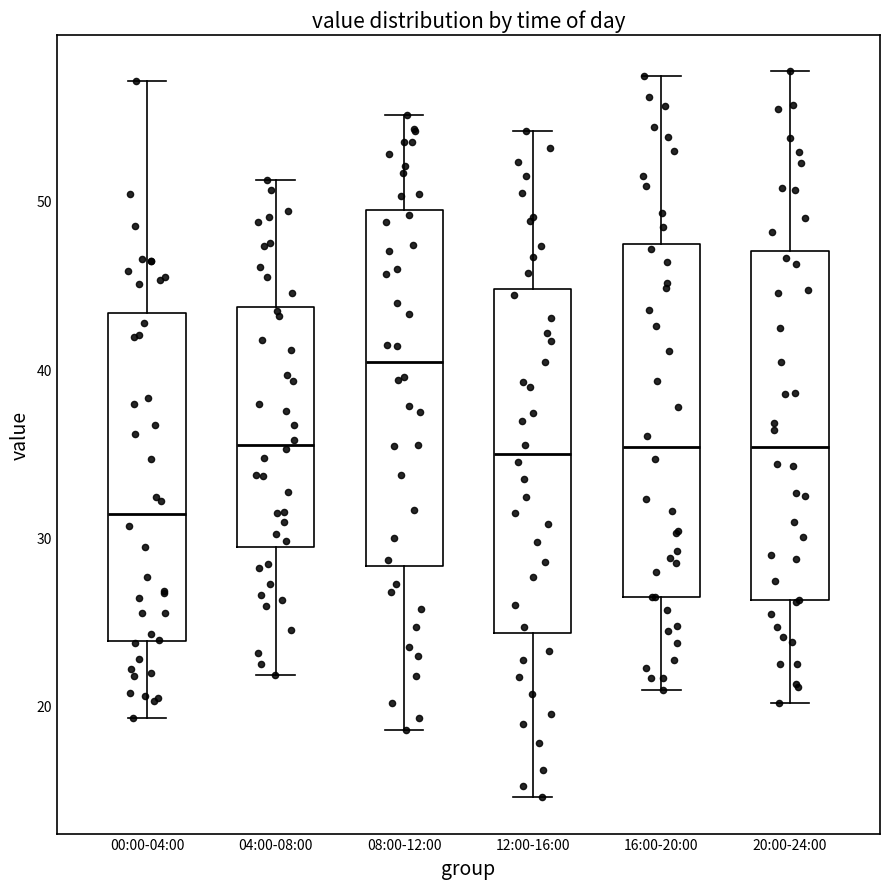

Reading left to right, transcribe this box plot: for each box, give where its median line is, the range the box spans, and where its two whiskers end, as read against the y-axis. The values are not printed on the chart, so give them approximately, as read against the axis.

00:00-04:00: median 31, box 24 to 43, whiskers 19 to 57
04:00-08:00: median 36, box 29 to 44, whiskers 22 to 51
08:00-12:00: median 40, box 28 to 49, whiskers 19 to 55
12:00-16:00: median 35, box 24 to 45, whiskers 15 to 54
16:00-20:00: median 35, box 26 to 47, whiskers 21 to 57
20:00-24:00: median 35, box 26 to 47, whiskers 20 to 58